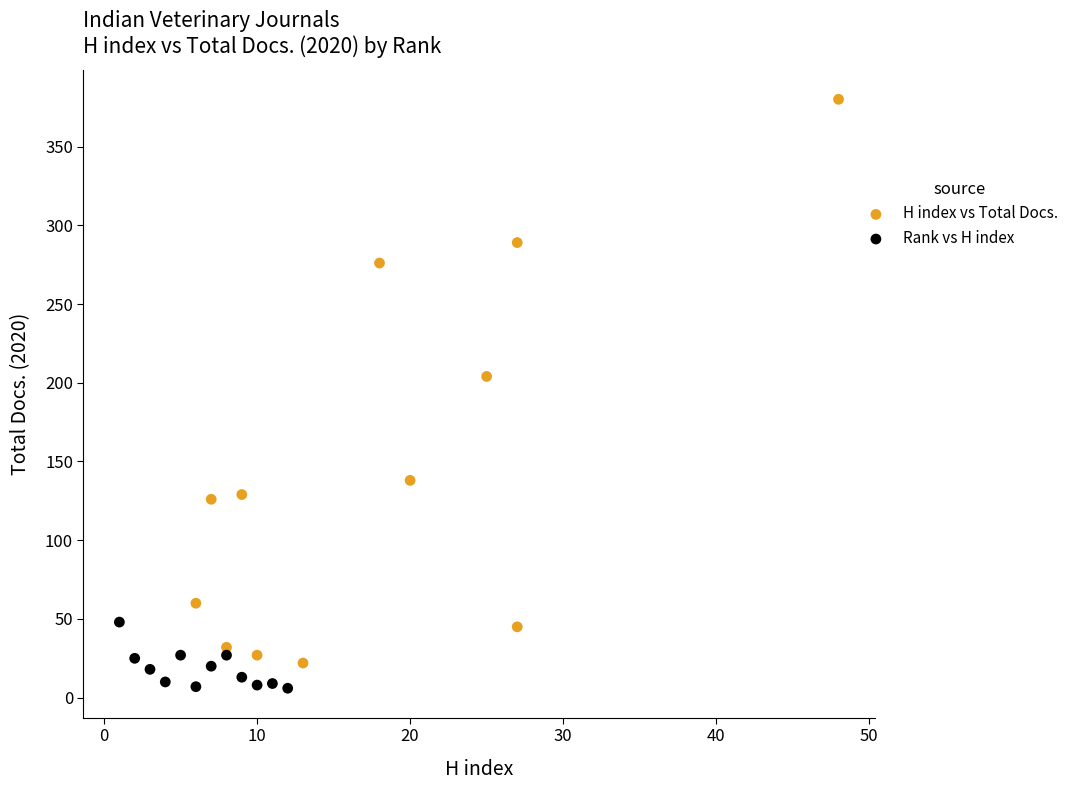

Which series has the largest Y range (max minus min)?

H index vs Total Docs.